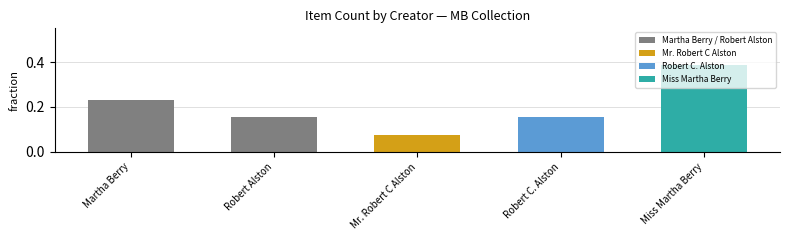

Is it true that the value at Robert Alston is 0.1?

False